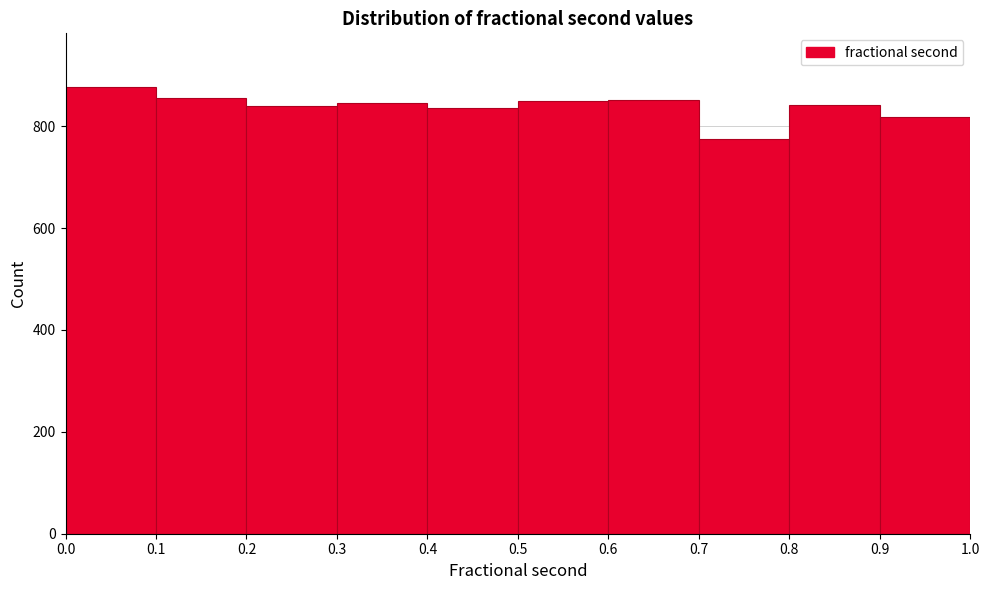

Reading left to right, transcribe this chart: for each bar, give the range it covers on the x-axis and its height. The values are not printed on the chart, so give them approximately, as read against the axis.

0.0 to 0.1: 880
0.1 to 0.2: 860
0.2 to 0.3: 840
0.3 to 0.4: 840
0.4 to 0.5: 840
0.5 to 0.6: 860
0.6 to 0.7: 860
0.7 to 0.8: 780
0.8 to 0.9: 840
0.9 to 1.0: 820